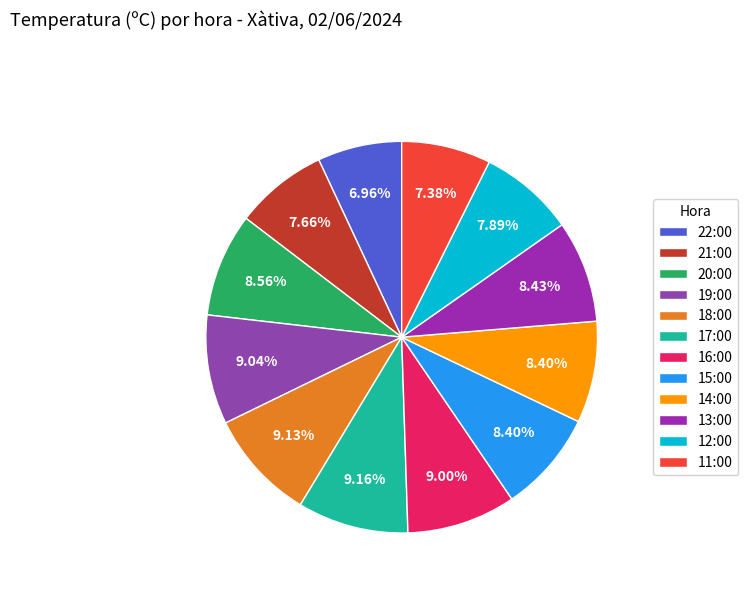

The 15:00 slice represents 8% of the pie. True or false?

True